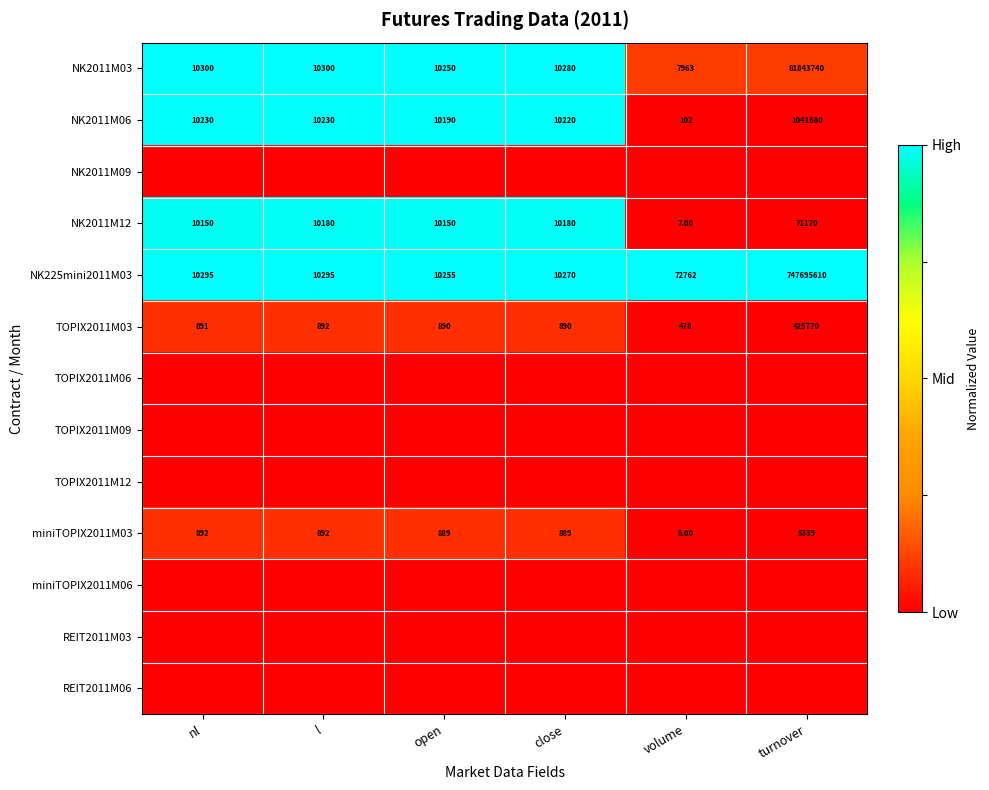

What is the difference between the maximum and minimum values in the miniTOPIX2011M03 series?

5333